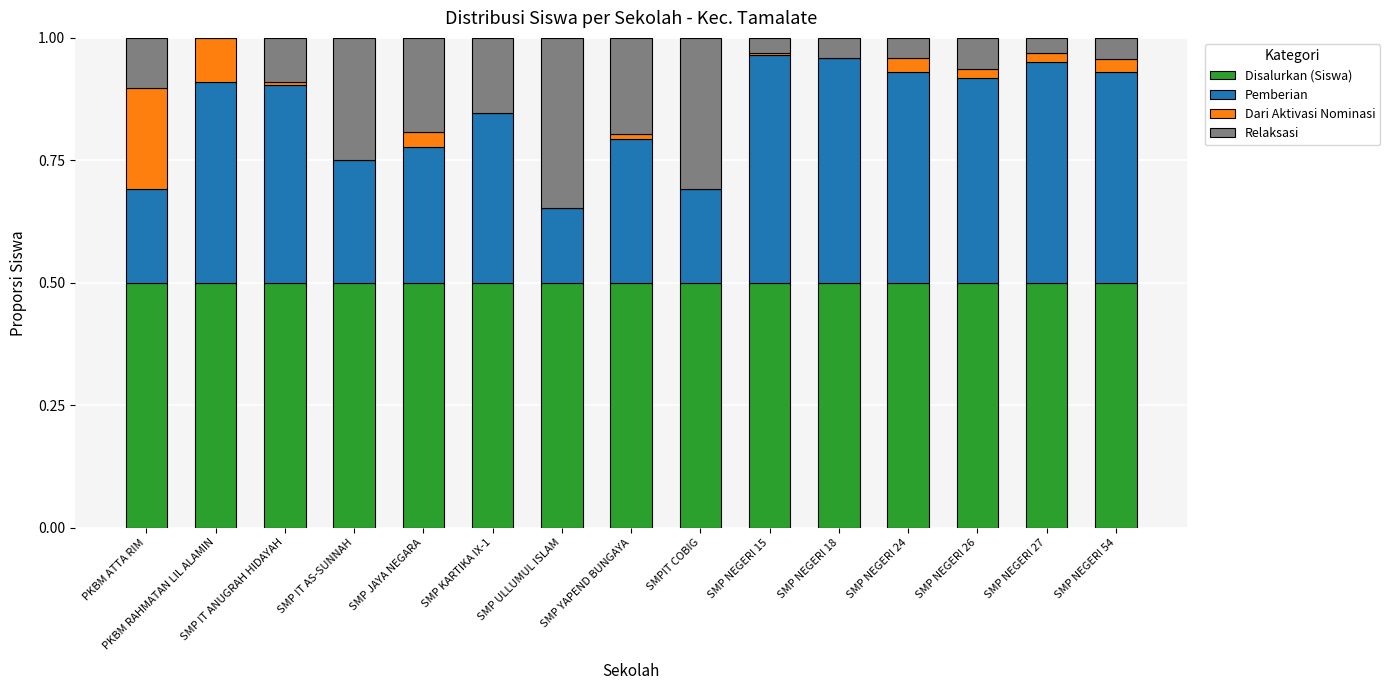

What are all the series names shown in the legend?

Disalurkan (Siswa), Pemberian, Dari Aktivasi Nominasi, Relaksasi